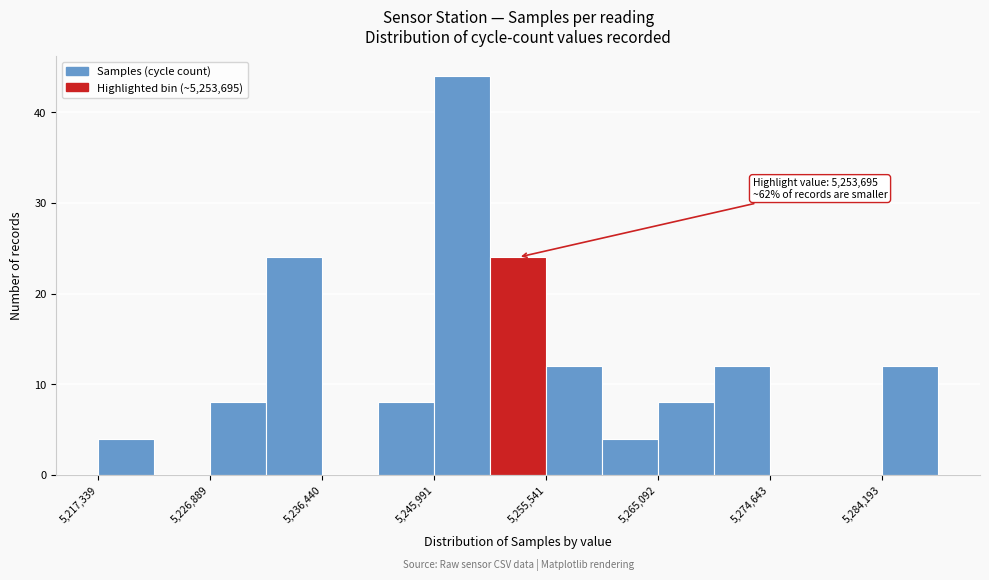

Over which range of the x-axis is the bar tallest?

5246000 to 5251000